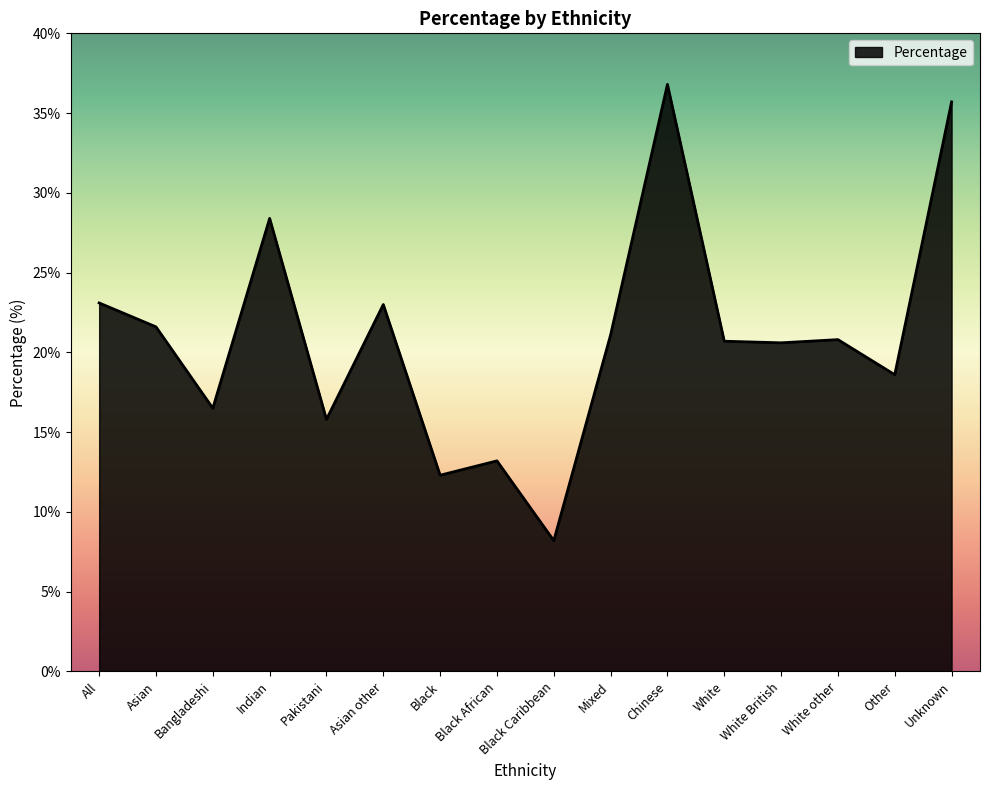

True or false: the data has more than 2 interior local peaks.

True